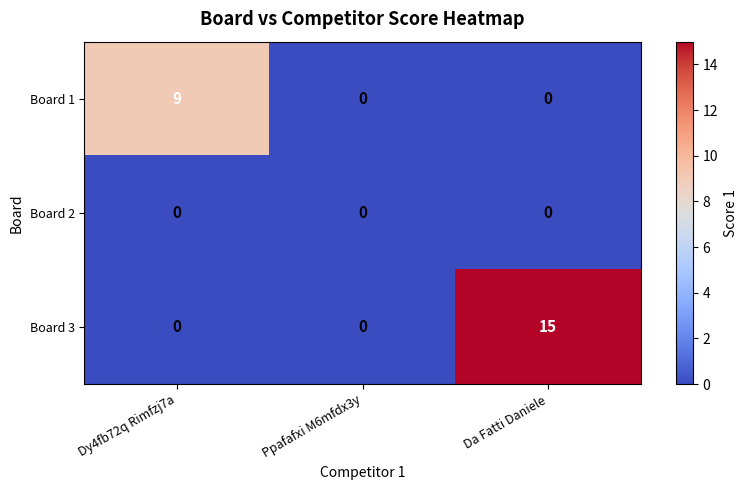

At how many categories does at least one series exceed 6?

2